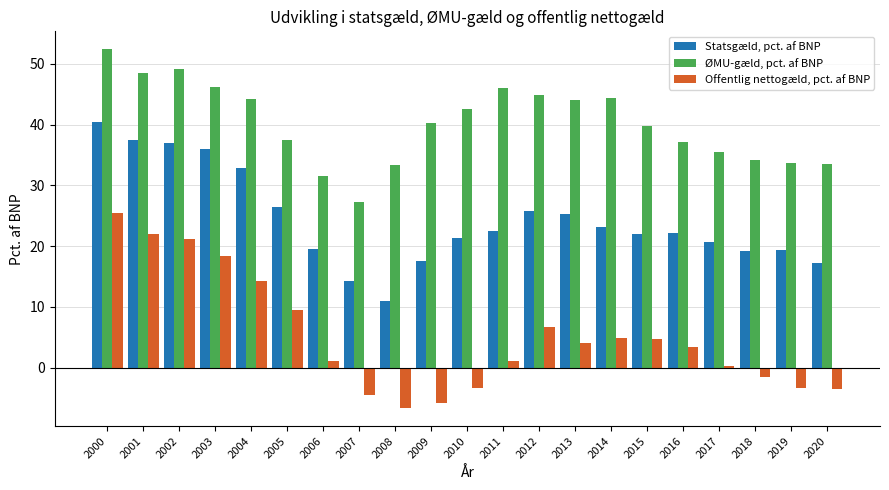

What is the value of the ØMU-gæld, pct. af BNP bar at the 2nd from the left?

48.5